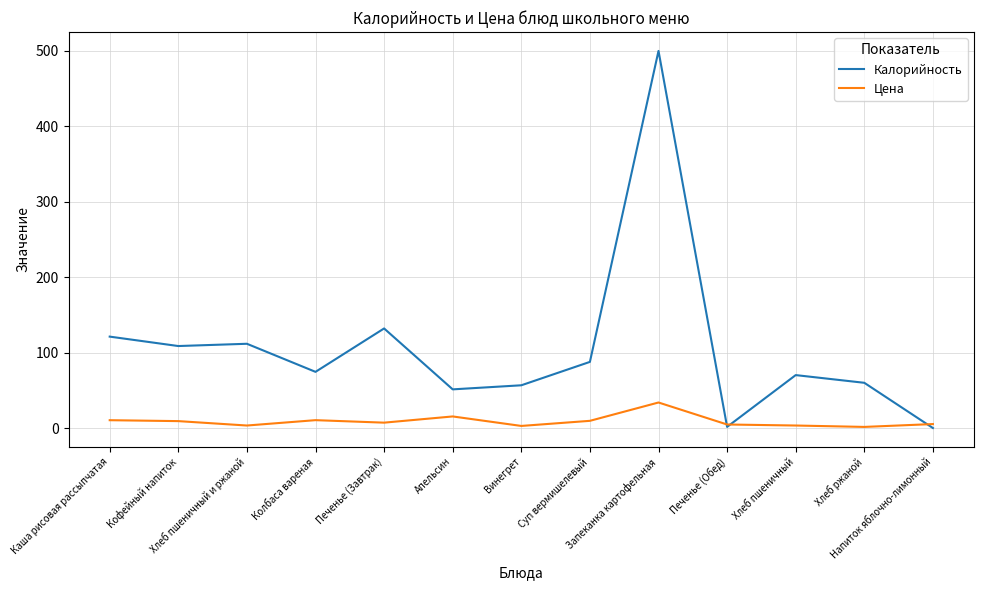

Rank the series by their maximum value, from lowest to highest.

Цена, Калорийность